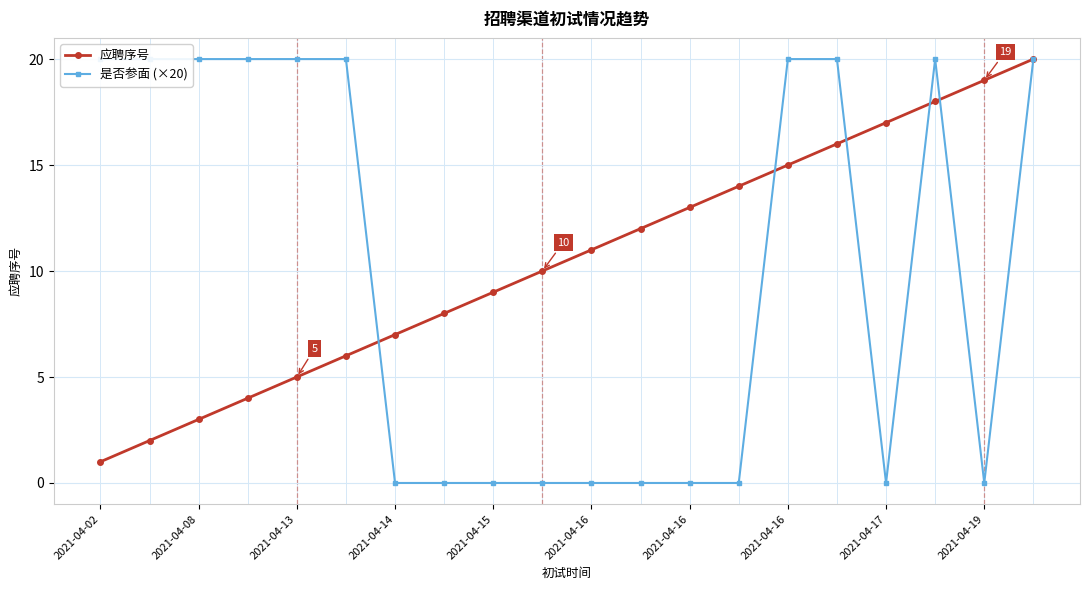

How many values in the 应聘序号 series are below 11?

10